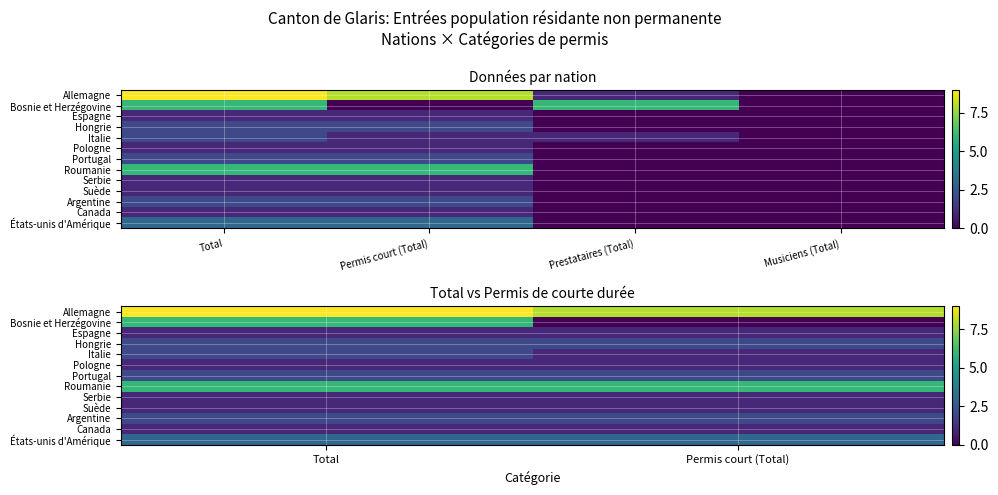

The value of Allemagne at Total is 9. True or false?

True